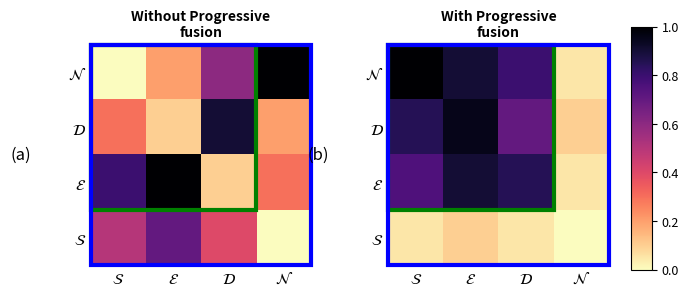

At which category is the sum across all series the highest?

$\mathcal{E}$